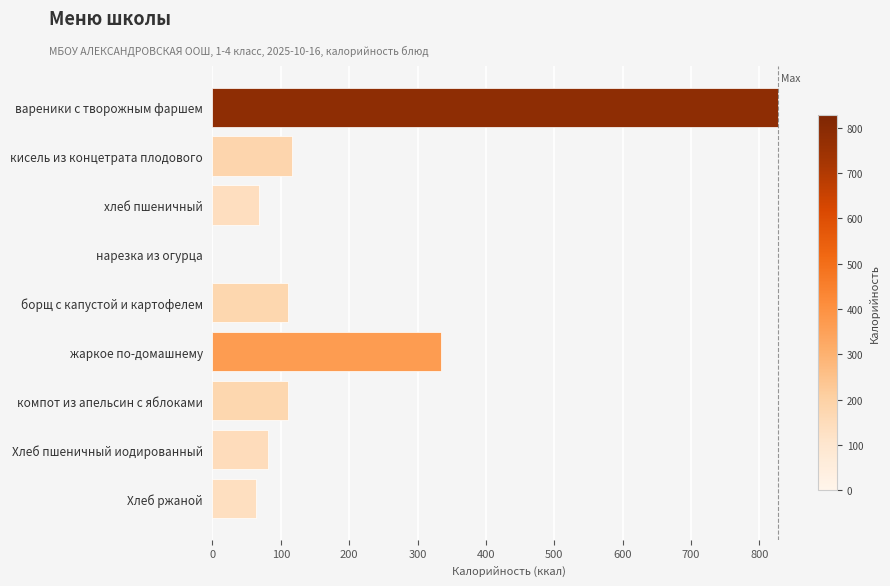

Between жаркое по-домашнему and компот из апельсин с яблоками, which is larger?

жаркое по-домашнему